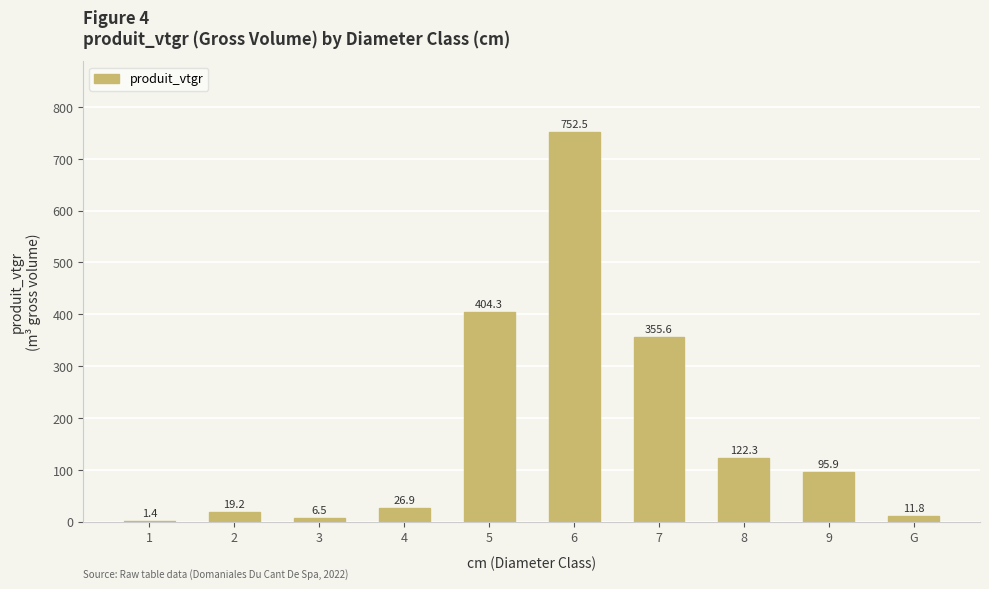

What is the sum of the values at 8 and 4?

149.2